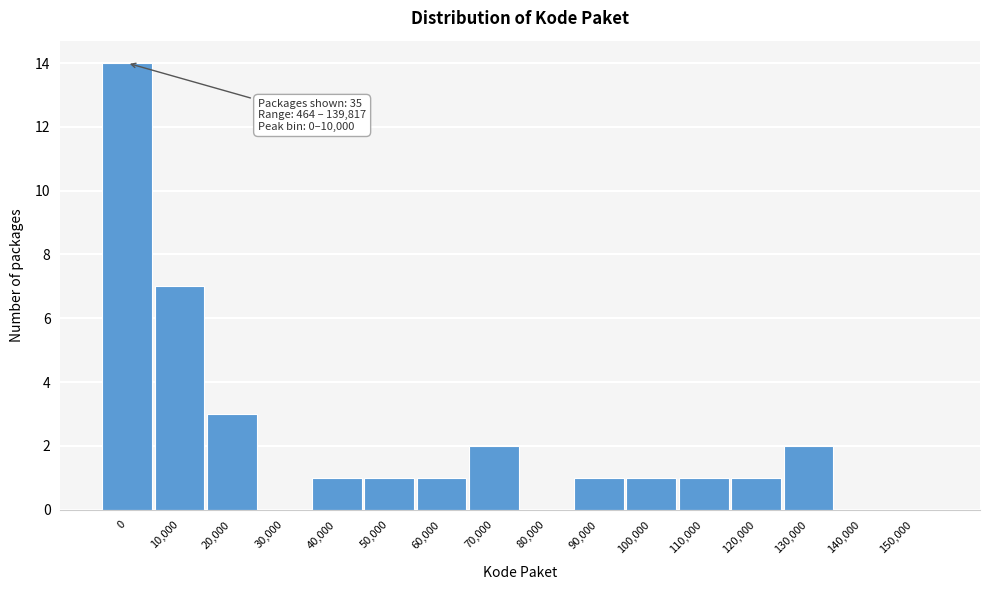

Reading right to left, extract all data points from this chart.

150,000=0	140,000=0	130,000=2	120,000=1	110,000=1	100,000=1	90,000=1	80,000=0	70,000=2	60,000=1	50,000=1	40,000=1	30,000=0	20,000=3	10,000=7	0=14